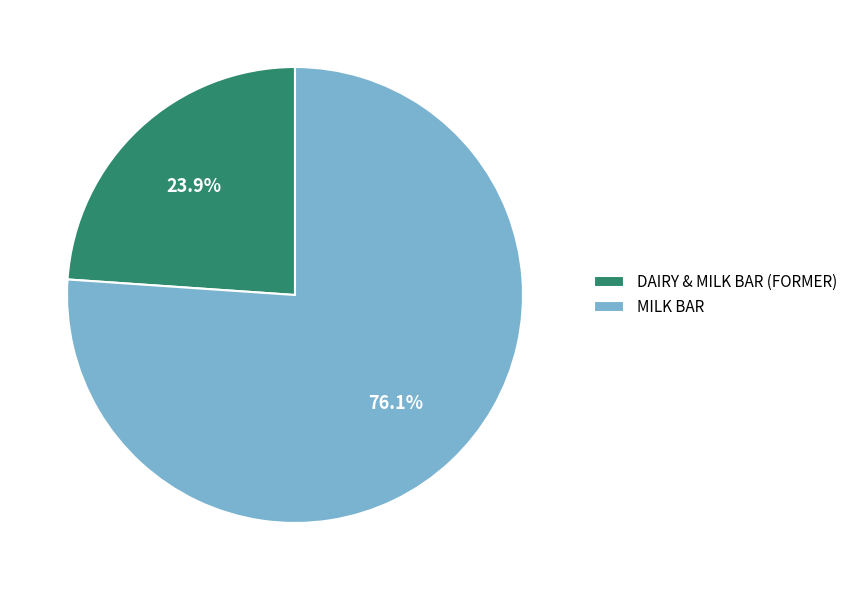

What is the smallest slice in the pie chart?

DAIRY & MILK BAR (FORMER)